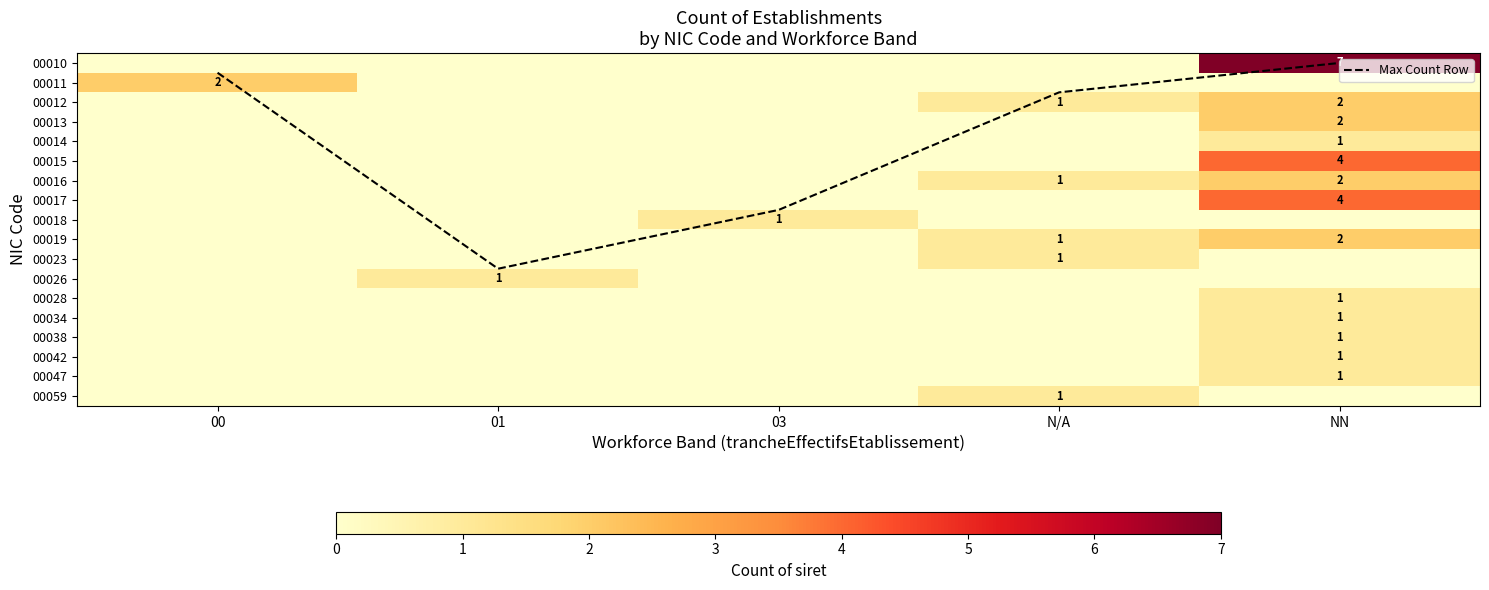

At which label is 00042 closest to 0?

00